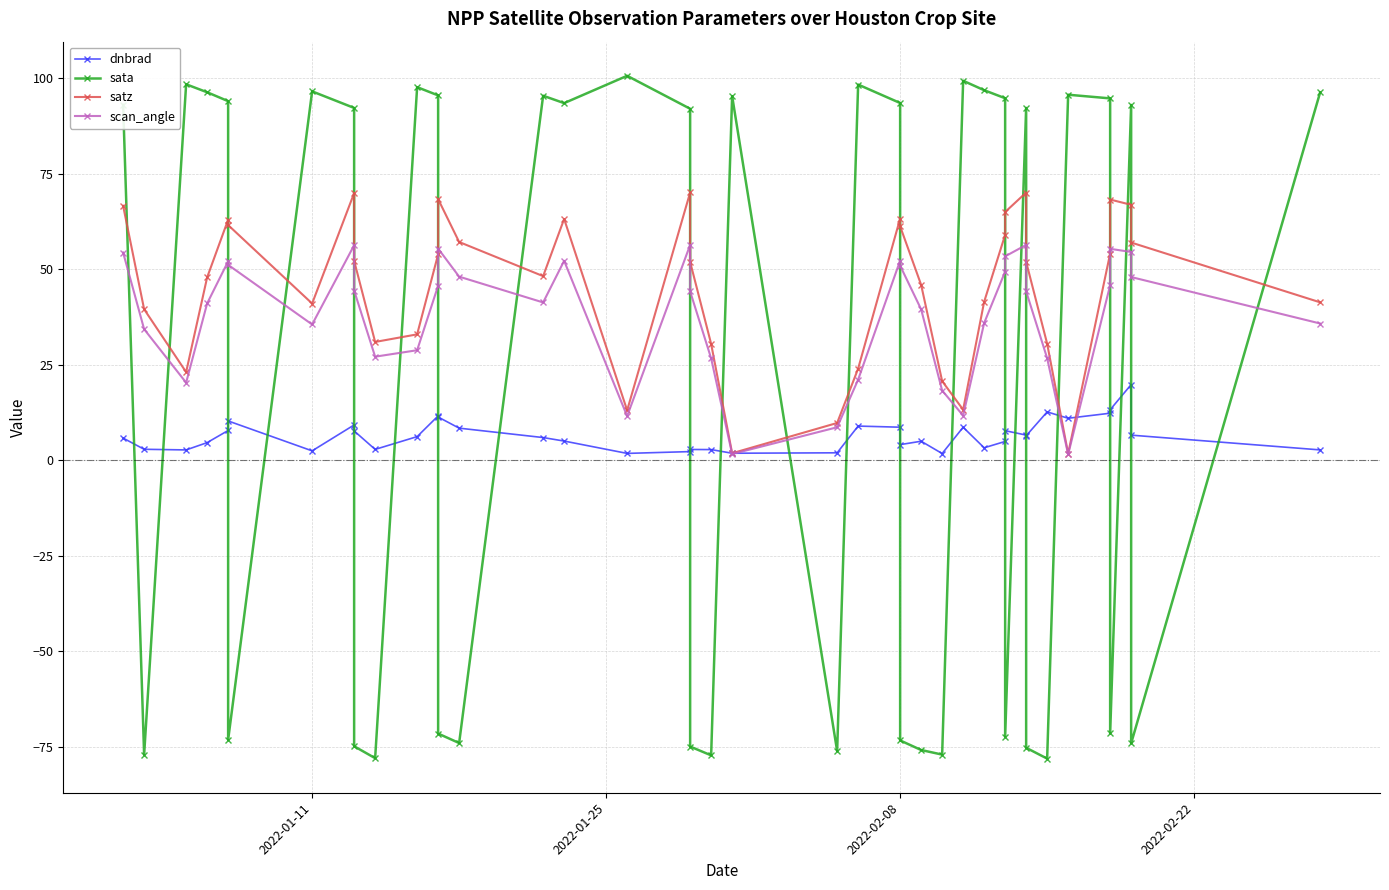

At how many categories does at least one series exceed -6?

40